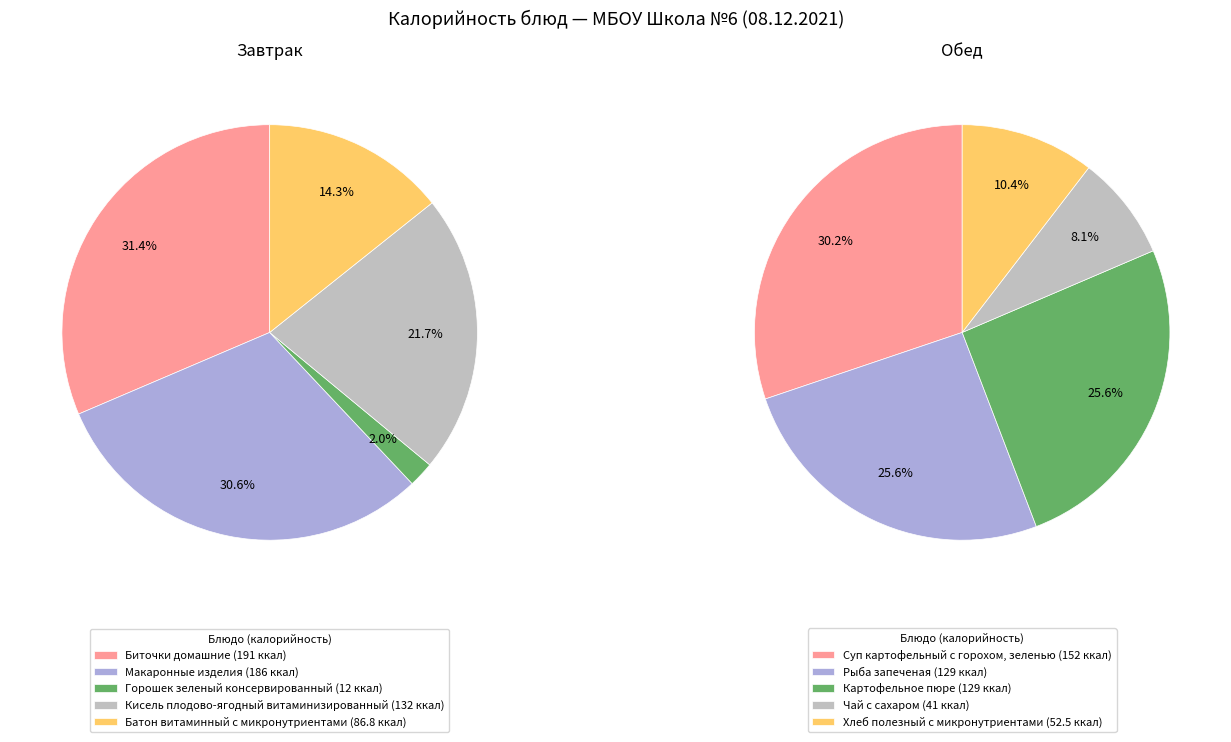

Which has a higher value, 2 or 3?

3